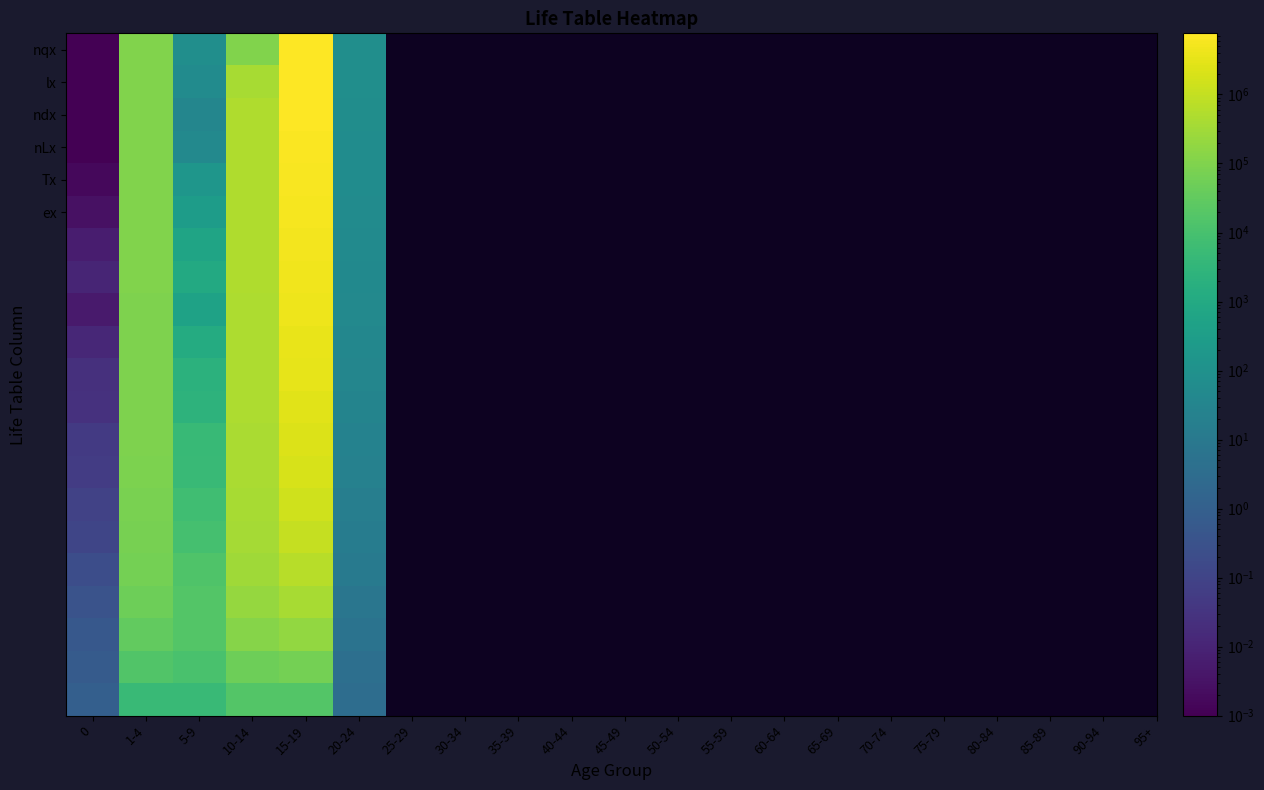

How many categories are shown in the chart?

6